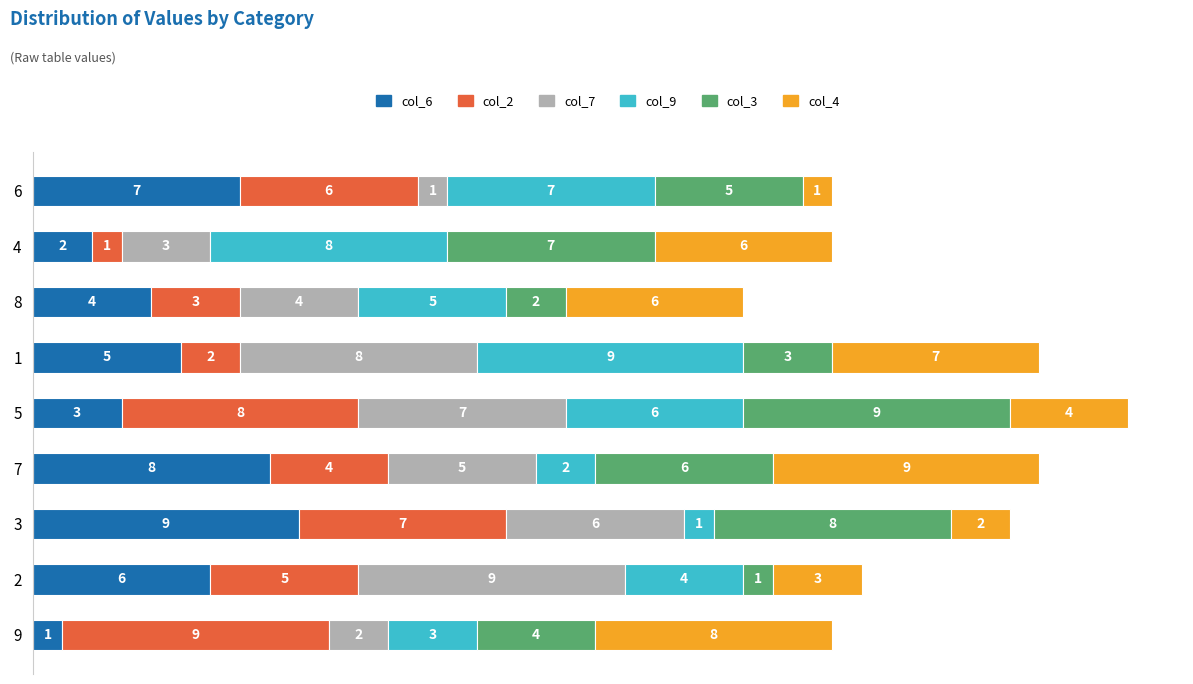

What is the total value across all series at 4?

27